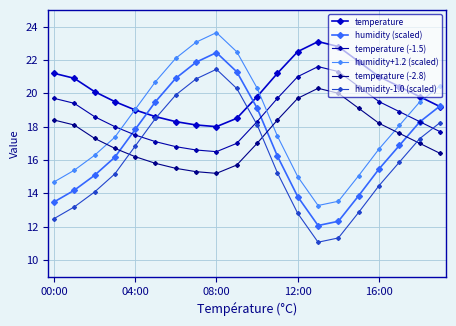

How many intersections are there between humidity (scaled) and temperature?

3